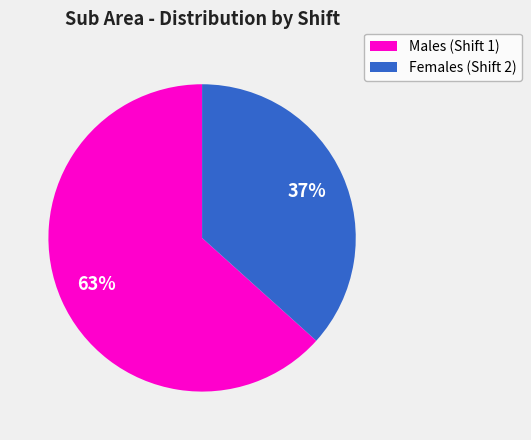

To the nearest percent, what is the combined percentage of Males (Shift 1) and Females (Shift 2)?

100%